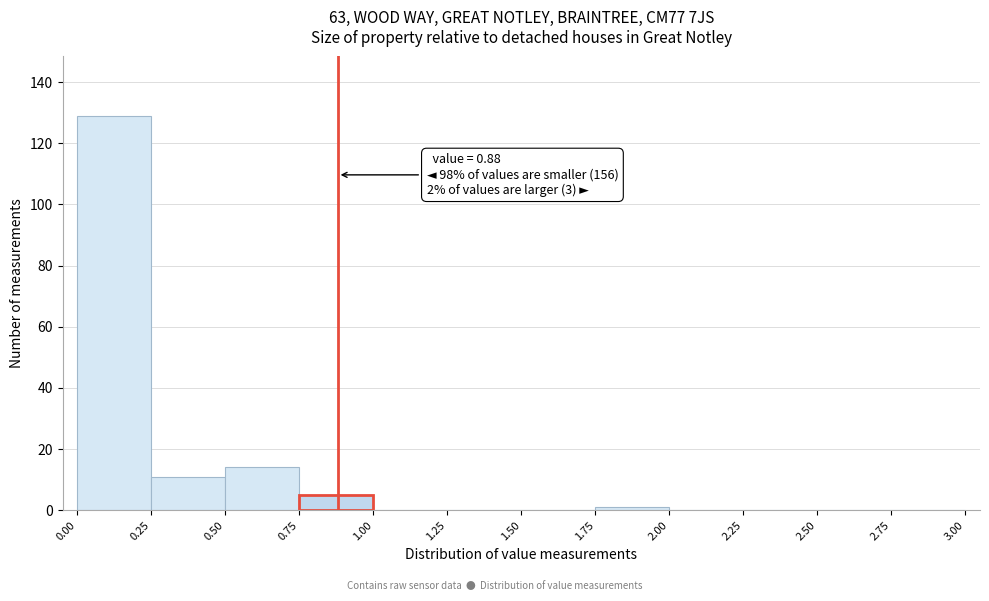

Over which range of the x-axis is the bar tallest?

0.00 to 0.25